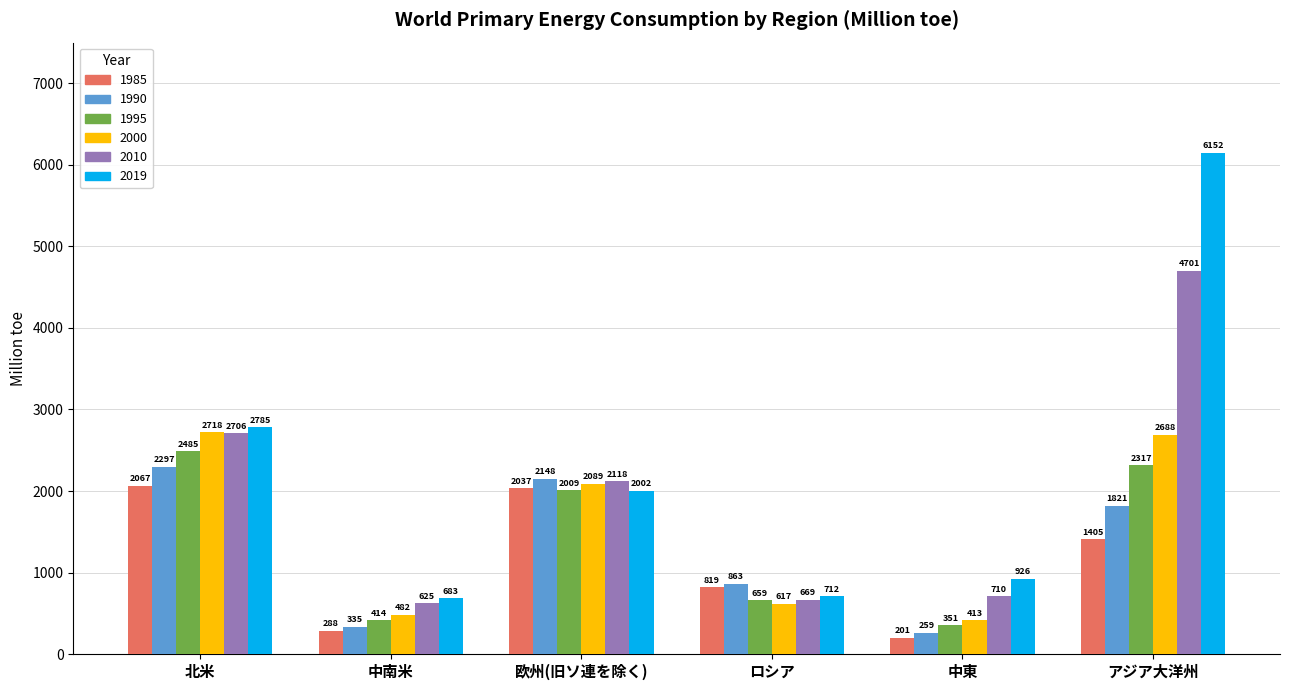

Does the chart contain stacked bars?

No